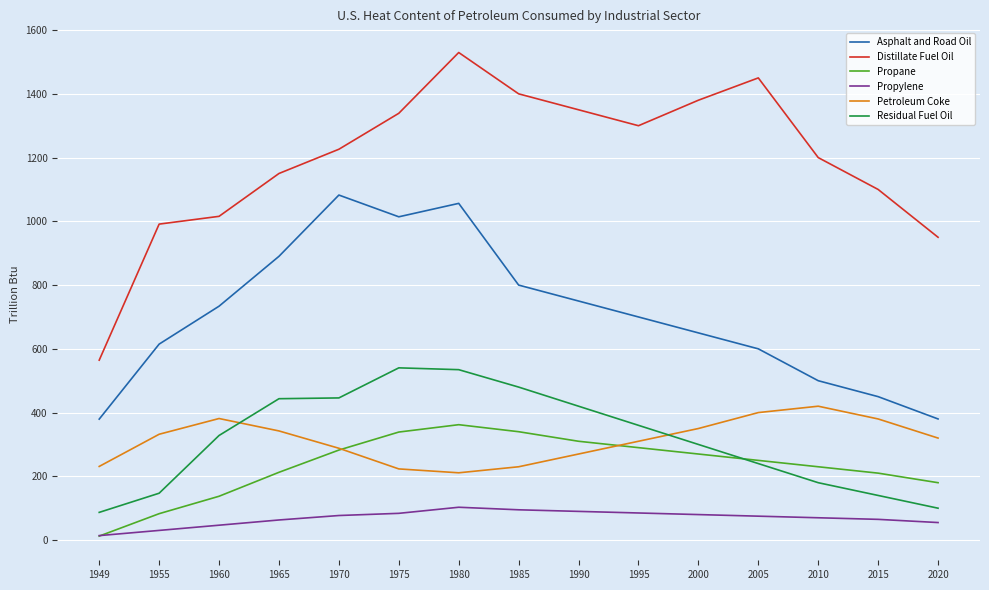

What is the sum of the Propylene values at 1970 and 1995?

162.0